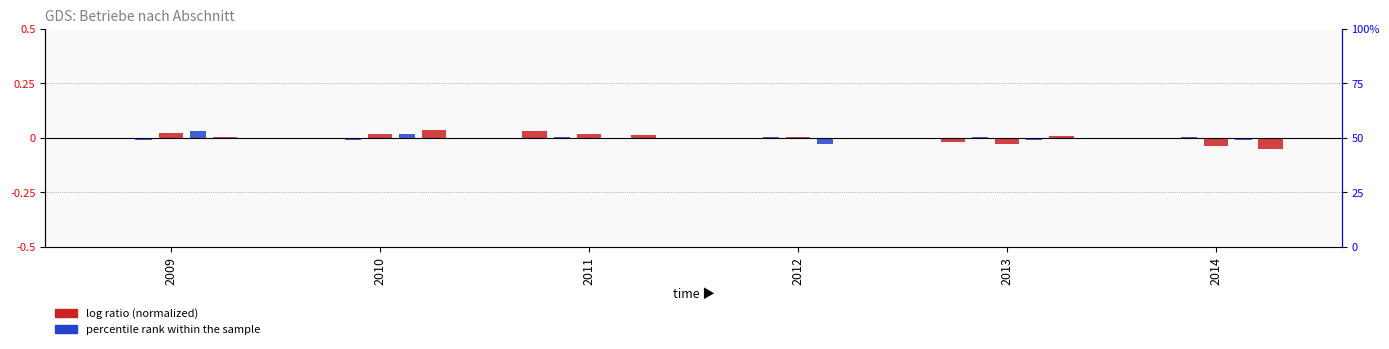

List the labels in order of ABSCHNITT_C value, smallest first.

2013, 2012, 2009, 2010, 2014, 2011